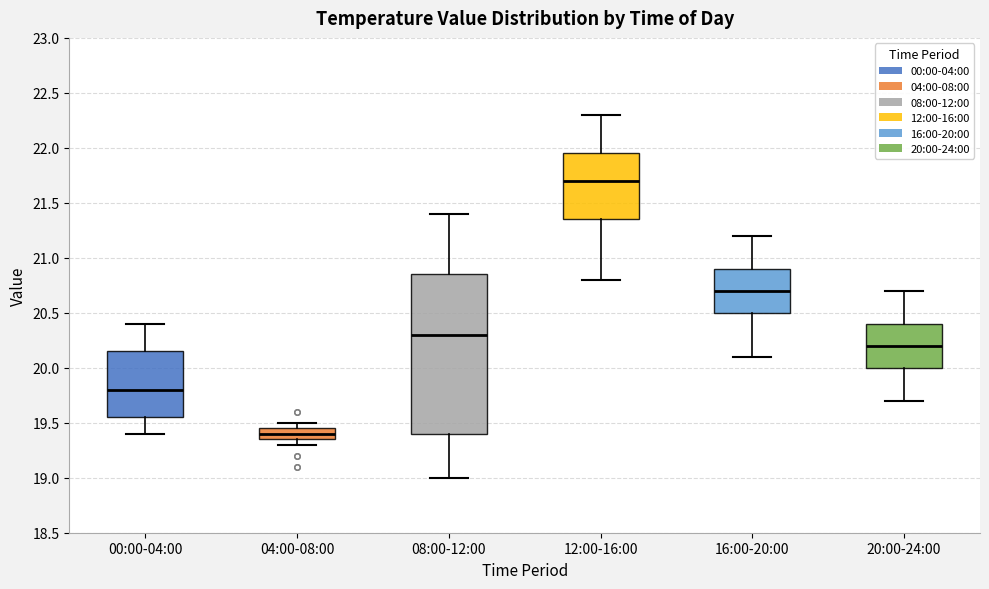

Which box is the tallest, from its lower edge to its upper edge?

08:00-12:00